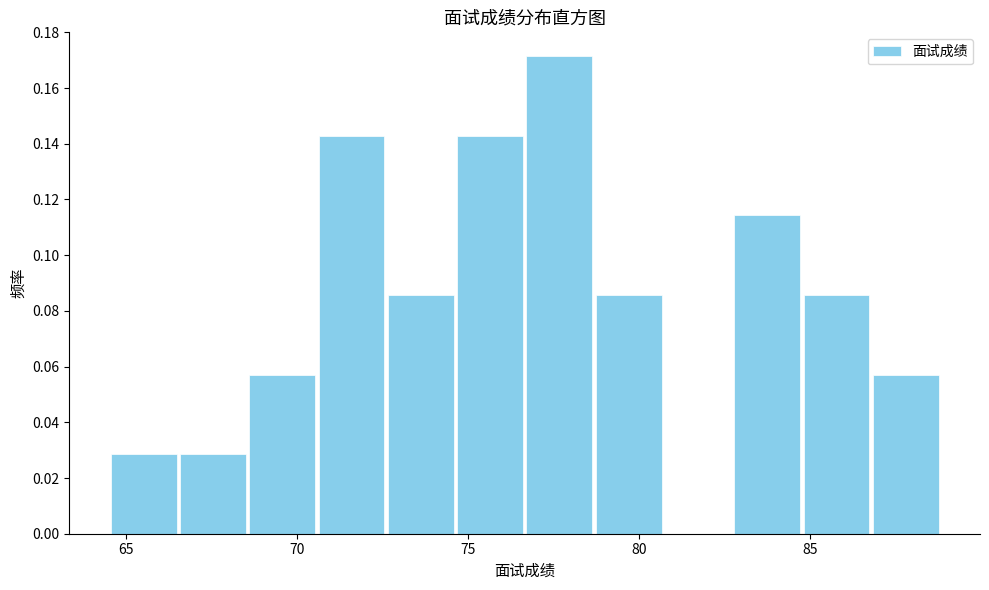

Reading left to right, transcribe this chart: for each bar, give the range it covers on the x-axis and its height. Neither the bar edges nor the heights are printed on the chart, so give them approximately, as read against the axes.

64.5 to 66.5: 0.028
66.5 to 68.5: 0.028
68.5 to 70.5: 0.058
70.5 to 72.5: 0.142
72.5 to 74.5: 0.086
74.5 to 76.5: 0.142
76.5 to 78.5: 0.172
78.5 to 80.5: 0.086
80.5 to 82.5: 0
82.5 to 85.0: 0.114
85.0 to 87.0: 0.086
87.0 to 89.0: 0.058